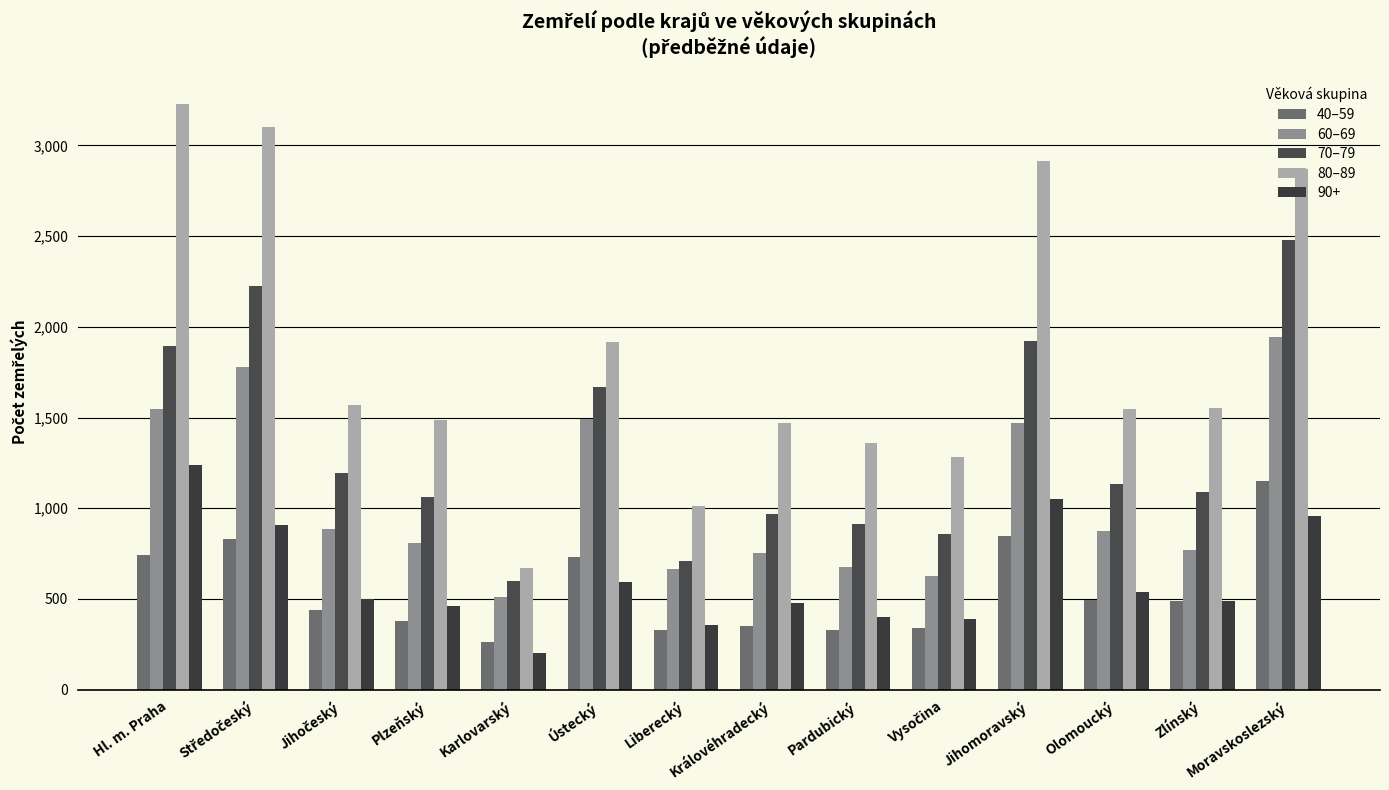

List the series in order of their peak value, highest first.

80–89, 70–79, 60–69, 90+, 40–59